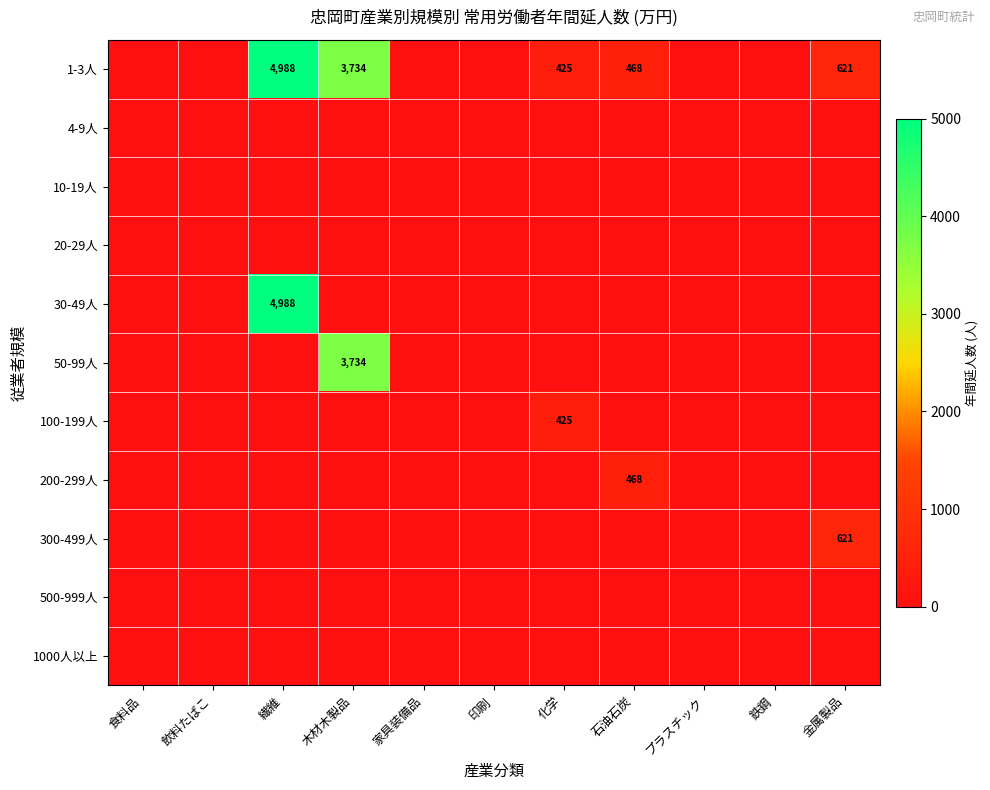

Is it true that 1-3人 equals 4988 at 繊維?

True